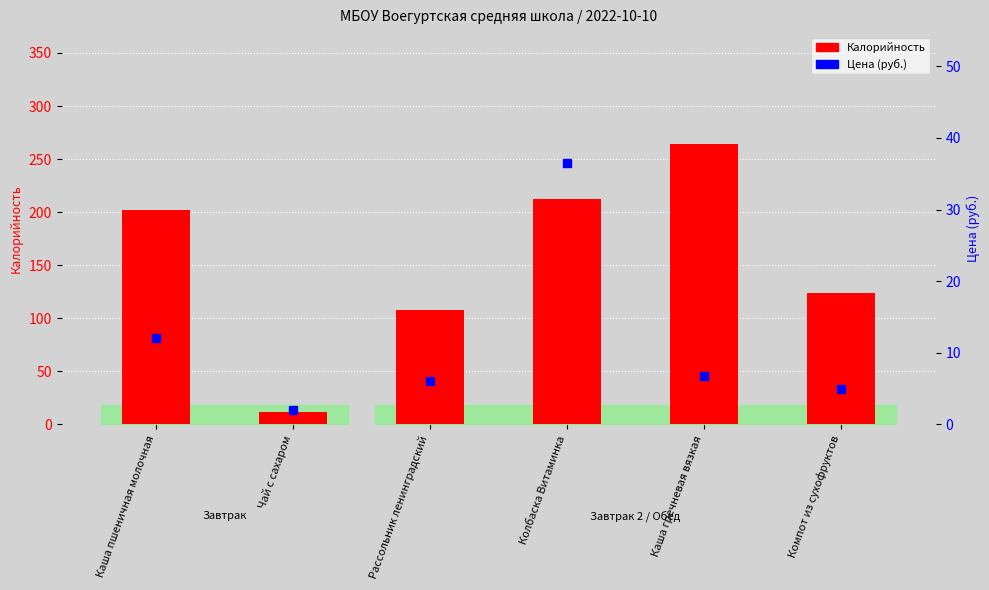

What is the lowest value of the Цена (руб.) series?

2.0